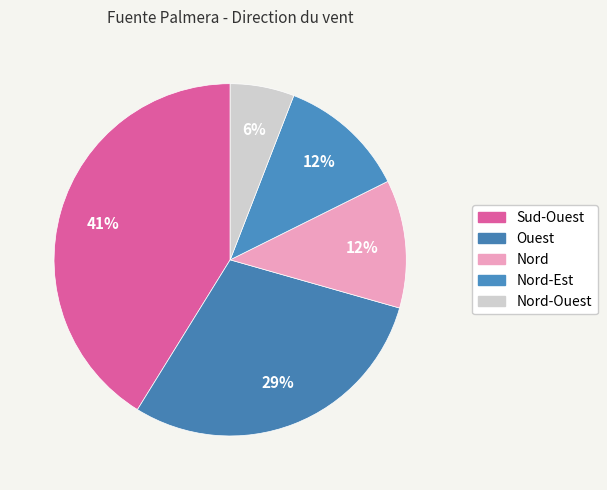

Which slice is the largest?

Sud-Ouest